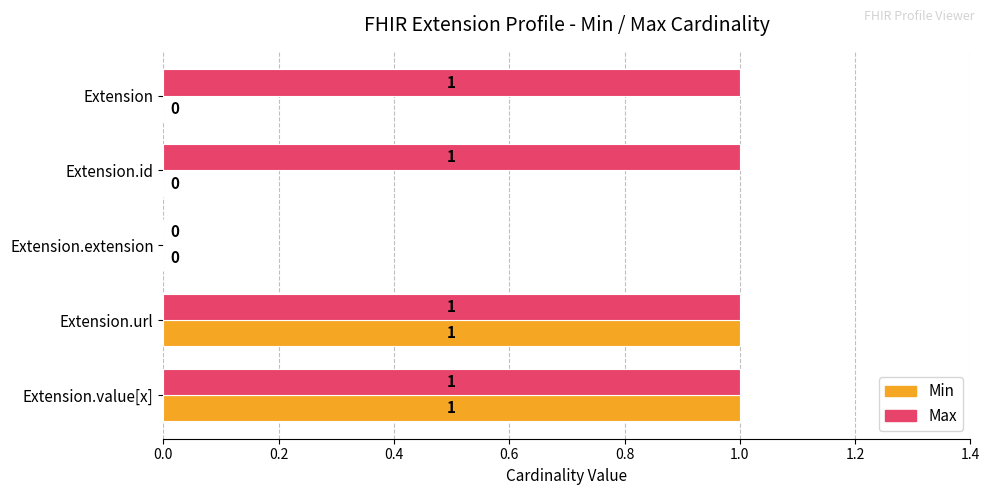

How many Min values are between 0 and 1?

5